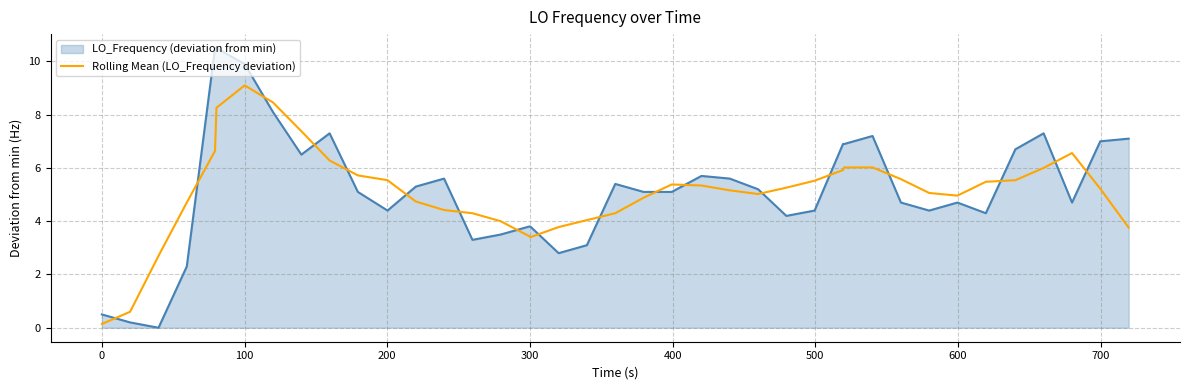

What is the highest value of the Rolling Mean (LO_Frequency deviation) series?

9.1